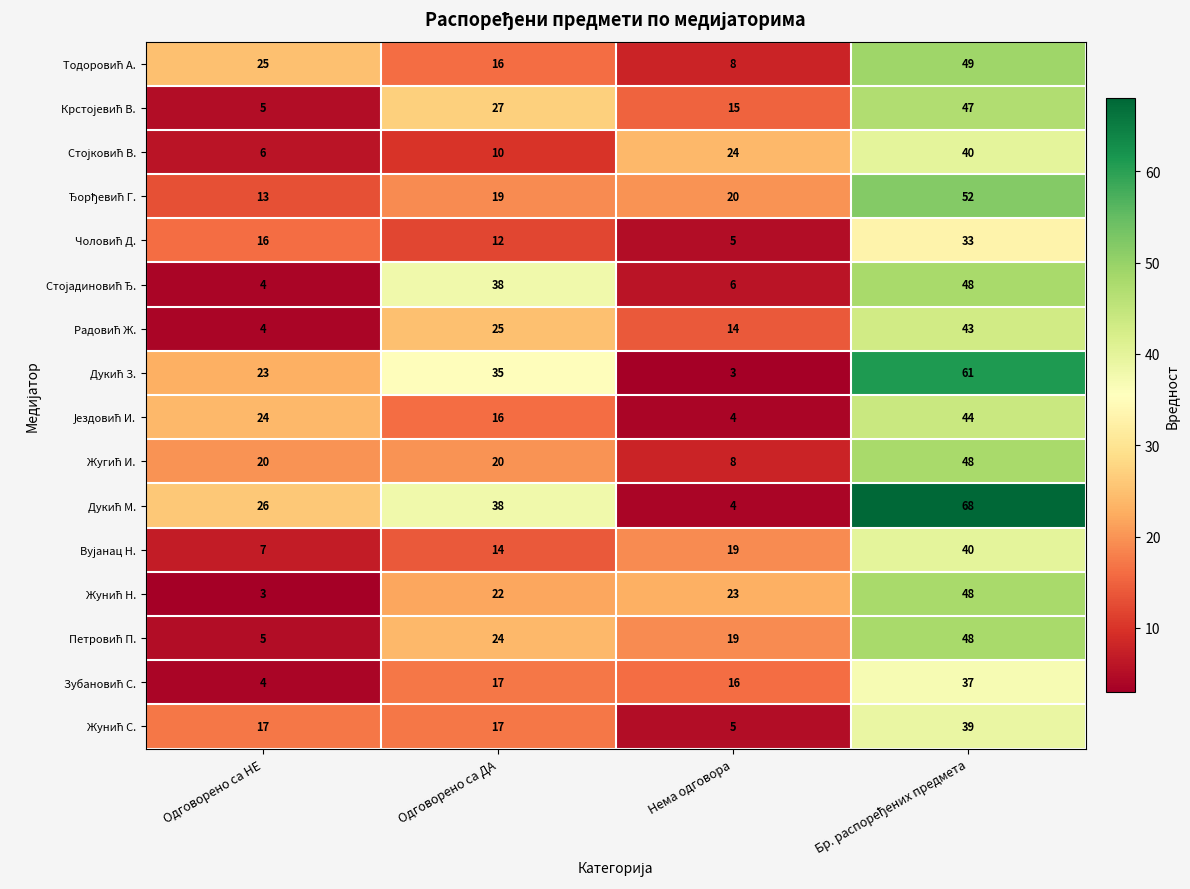

What is the minimum value shown in the chart?

3